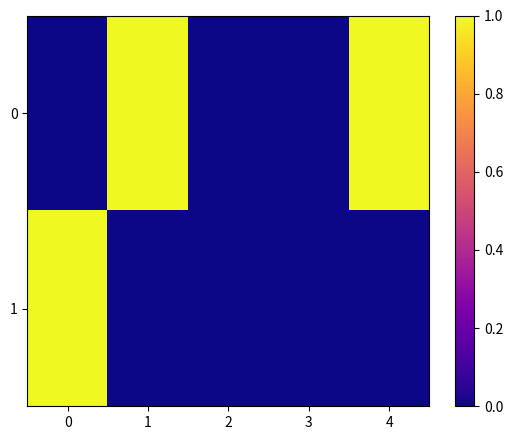

List the series in order of their overall mean, highest first.

0, 1